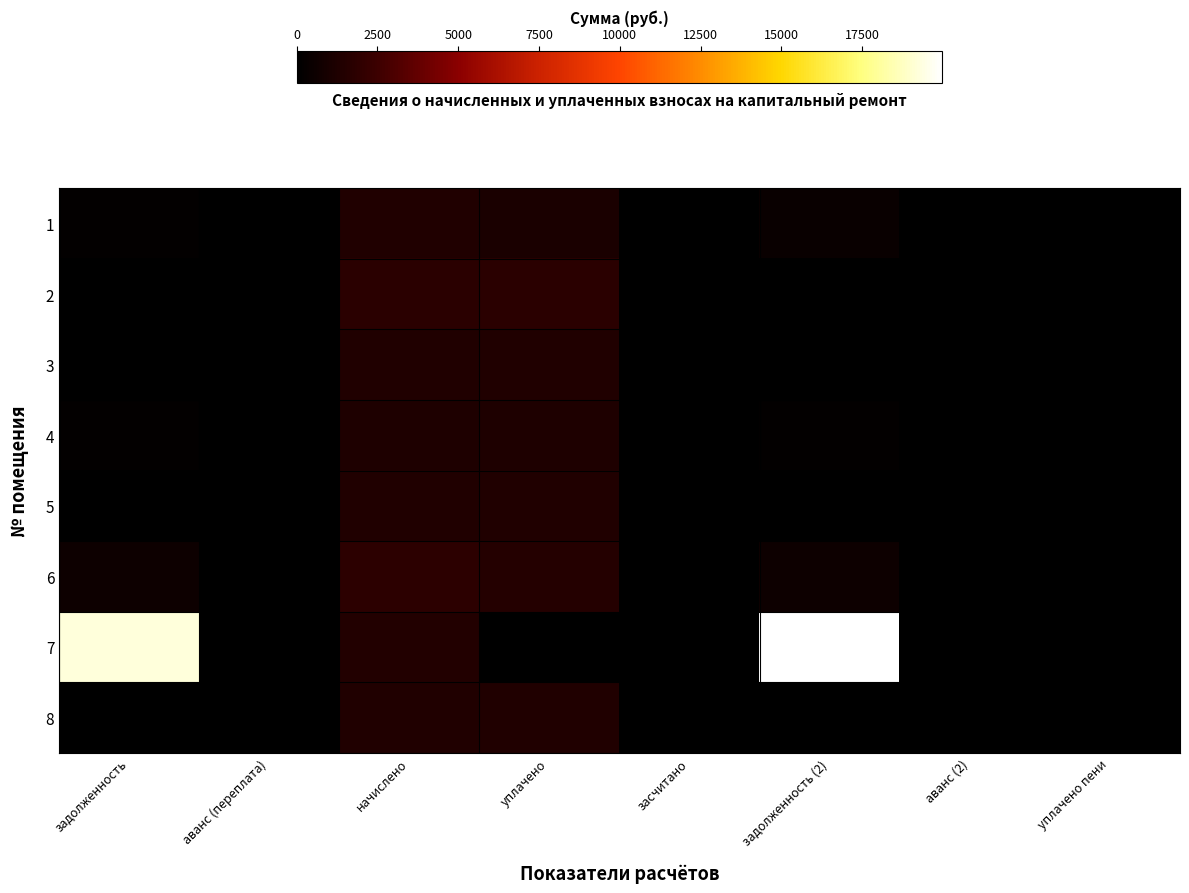

At уплачено, list the series in order from smallest to largest.

7, 1, 4, 8, 5, 3, 6, 2